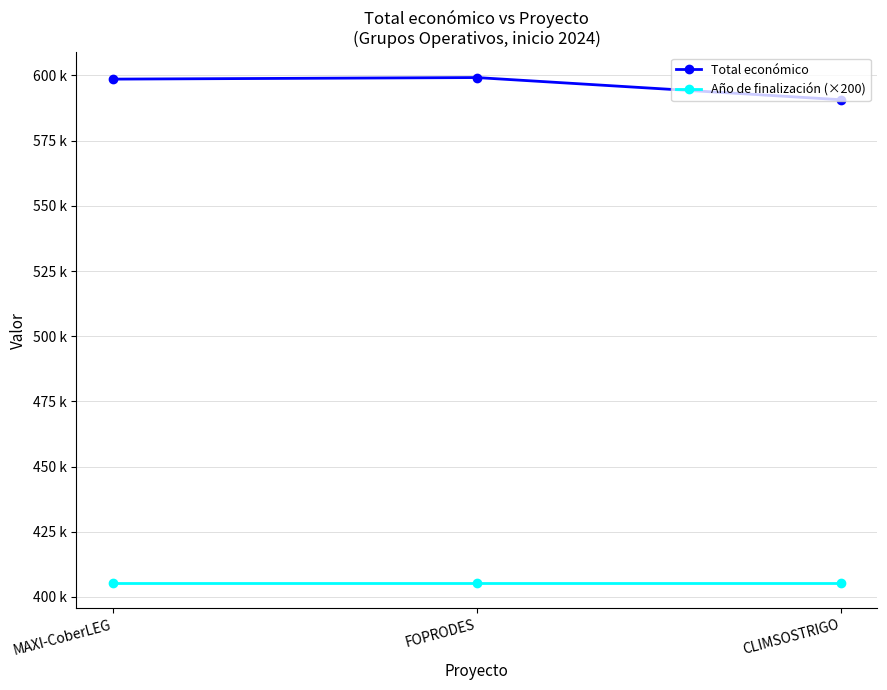

Is this an area chart (filled region under the line)?

No